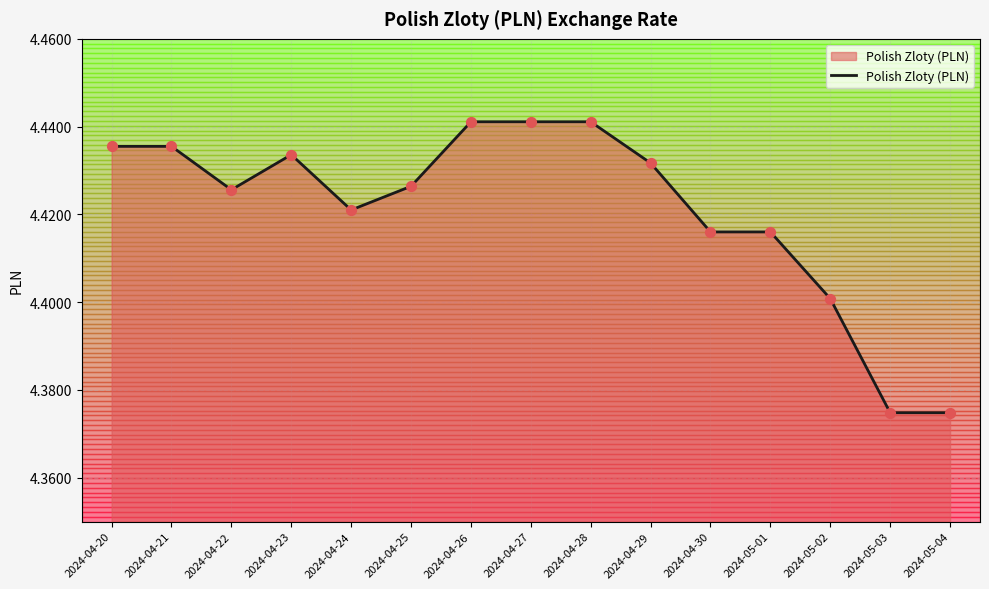

Between 2024-04-30 and 2024-04-25, which is larger?

2024-04-25